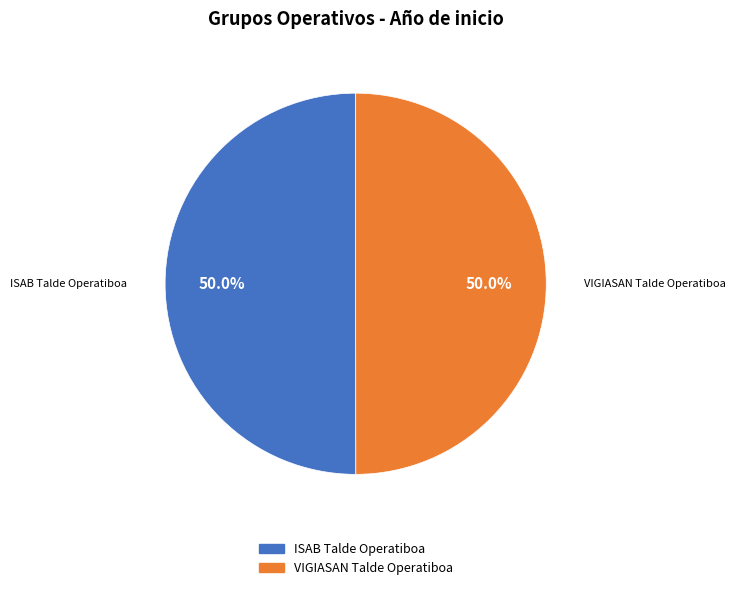

What is the ratio of the value at VIGIASAN Talde Operatiboa to the value at ISAB Talde Operatiboa?

1.0